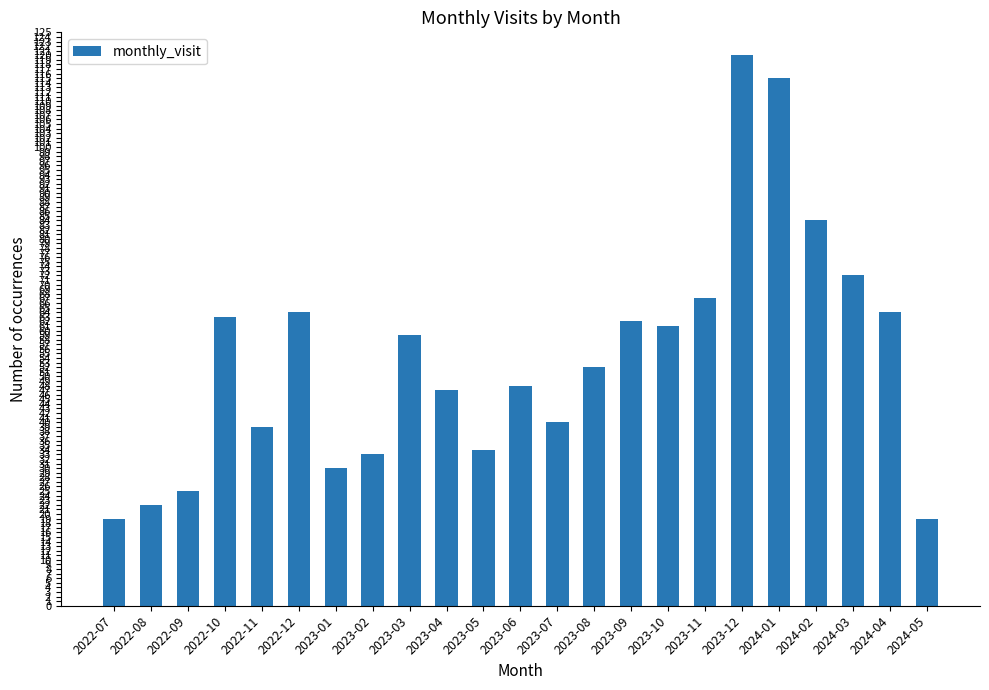

Is it true that the value at 2022-08 is 30?

False